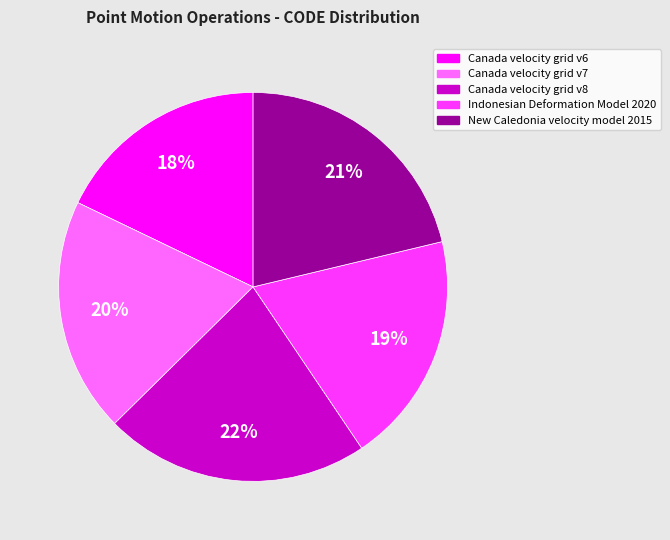

Which category has the smallest portion of the pie?

Canada velocity grid v6